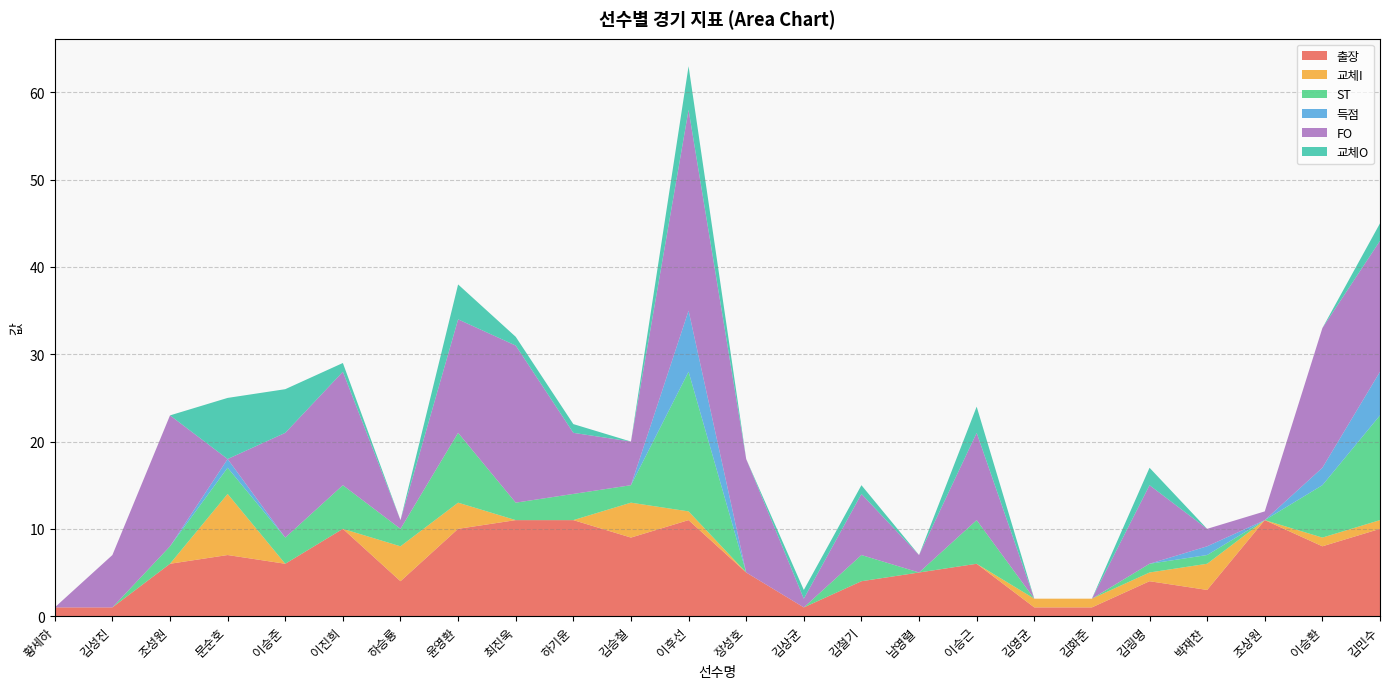

Reading left to right, transcribe all the data shown in this chart.

출장: 황세하=1	김성진=1	조성원=6	문순호=7	이승준=6	이진희=10	하승룡=4	윤영환=10	최진욱=11	하기윤=11	김승철=9	이후선=11	장성호=5	김상균=1	김철기=4	남영렬=5	이승근=6	김영균=1	김화준=1	김굉명=4	박재찬=3	조상원=11	이승환=8	김민수=10
교체I: 황세하=0	김성진=0	조성원=0	문순호=7	이승준=0	이진희=0	하승룡=4	윤영환=3	최진욱=0	하기윤=0	김승철=4	이후선=1	장성호=0	김상균=0	김철기=0	남영렬=0	이승근=0	김영균=1	김화준=1	김굉명=1	박재찬=3	조상원=0	이승환=1	김민수=1
ST: 황세하=0	김성진=0	조성원=2	문순호=3	이승준=3	이진희=5	하승룡=2	윤영환=8	최진욱=2	하기윤=3	김승철=2	이후선=16	장성호=0	김상균=0	김철기=3	남영렬=0	이승근=5	김영균=0	김화준=0	김굉명=1	박재찬=1	조상원=0	이승환=6	김민수=12
득점: 황세하=0	김성진=0	조성원=0	문순호=1	이승준=0	이진희=0	하승룡=0	윤영환=0	최진욱=0	하기윤=0	김승철=0	이후선=7	장성호=0	김상균=0	김철기=0	남영렬=0	이승근=0	김영균=0	김화준=0	김굉명=0	박재찬=1	조상원=0	이승환=2	김민수=5
FO: 황세하=0	김성진=6	조성원=15	문순호=0	이승준=12	이진희=13	하승룡=1	윤영환=13	최진욱=18	하기윤=7	김승철=5	이후선=23	장성호=13	김상균=1	김철기=7	남영렬=2	이승근=10	김영균=0	김화준=0	김굉명=9	박재찬=2	조상원=1	이승환=16	김민수=15
교체O: 황세하=0	김성진=0	조성원=0	문순호=7	이승준=5	이진희=1	하승룡=0	윤영환=4	최진욱=1	하기윤=1	김승철=0	이후선=5	장성호=0	김상균=1	김철기=1	남영렬=0	이승근=3	김영균=0	김화준=0	김굉명=2	박재찬=0	조상원=0	이승환=0	김민수=2